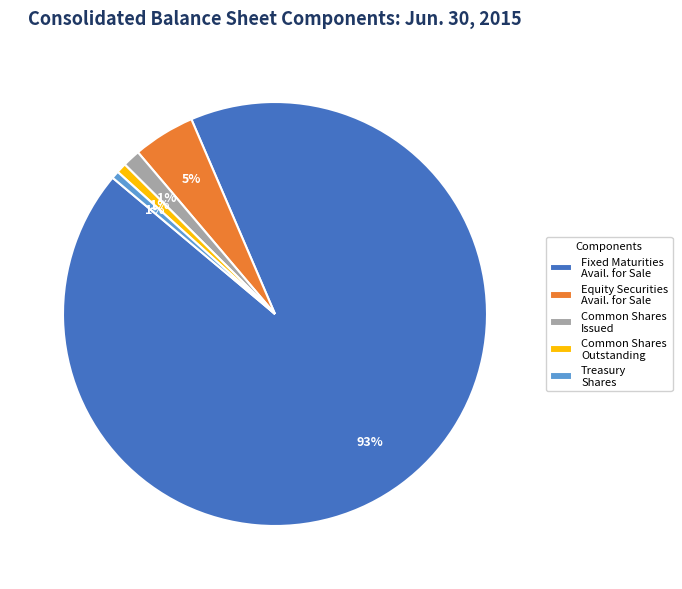

Do Common Shares Issued and Fixed Maturities Avail. for Sale together represent more than half of the pie?

Yes